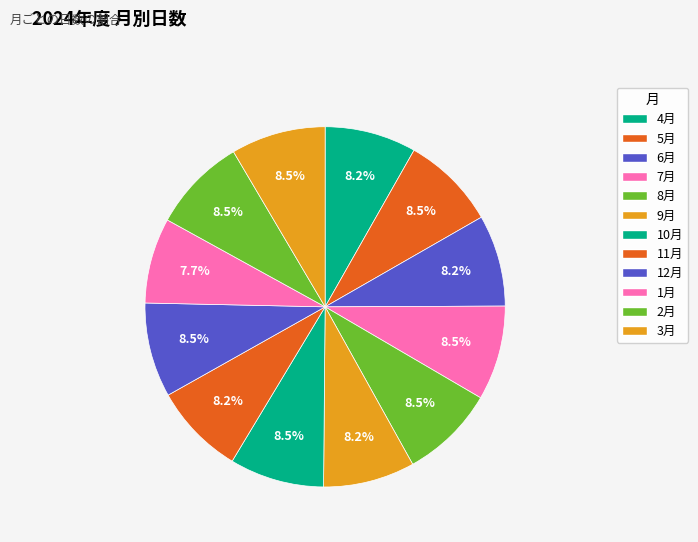

Which has a higher value, 10月 or 3月?

10月